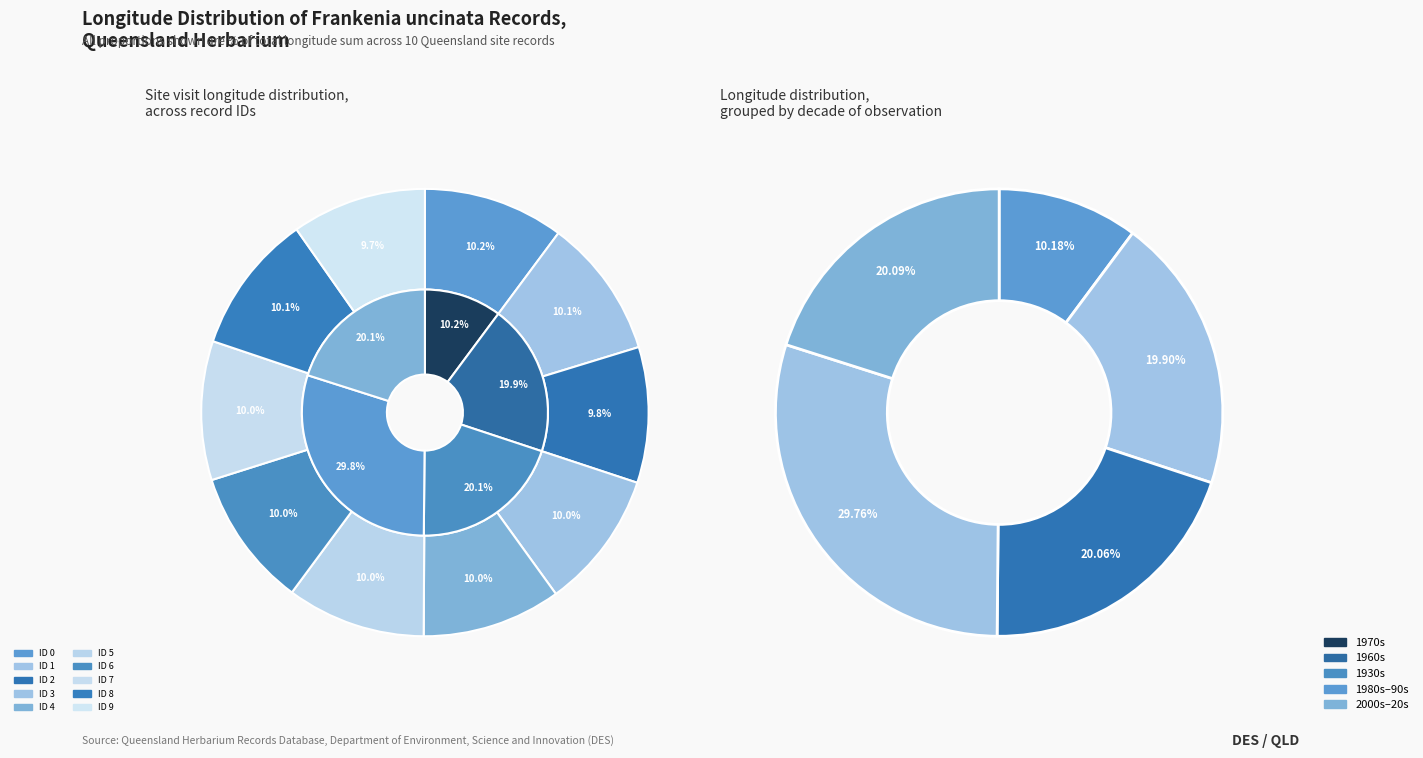

Approximately how many times larger is the value at ID 5 compared to ID 0?

1.0